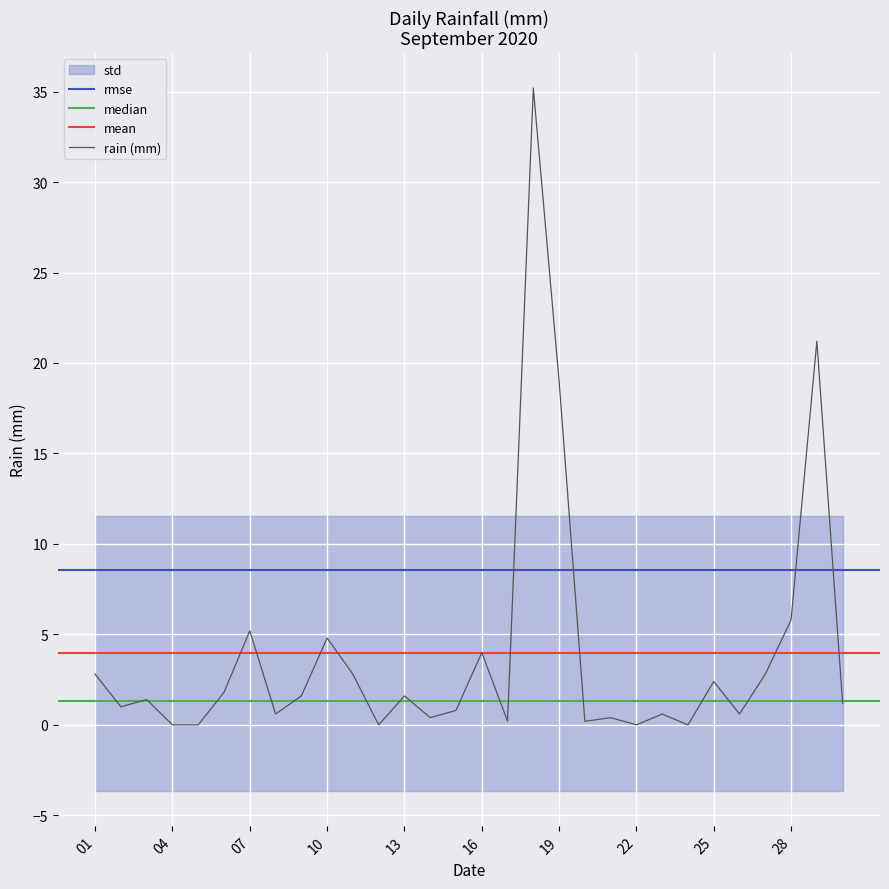

What is the average value?

3.9